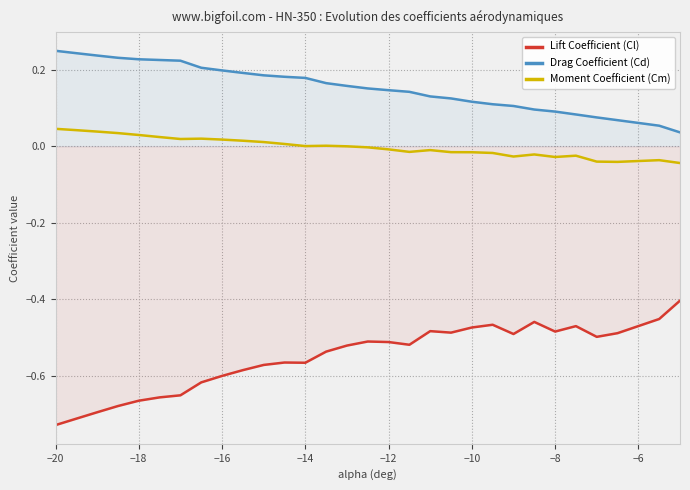

True or false: Drag Coefficient (Cd) and Moment Coefficient (Cm) intersect in this chart.

False